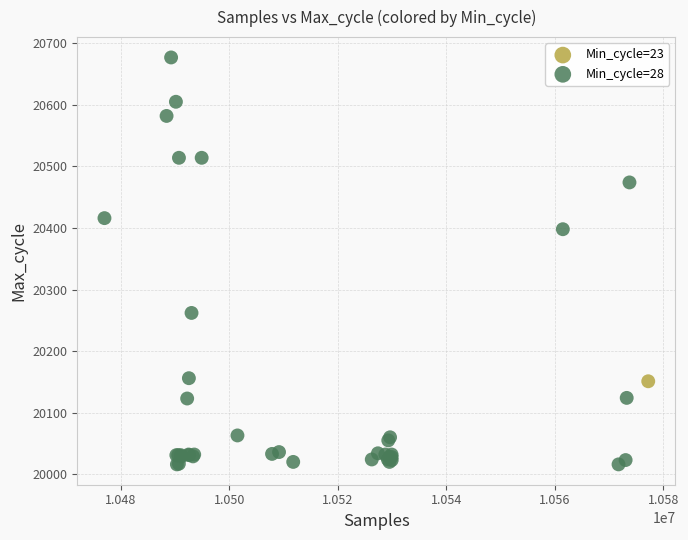

What are all the series names shown in the legend?

Min_cycle=23, Min_cycle=28